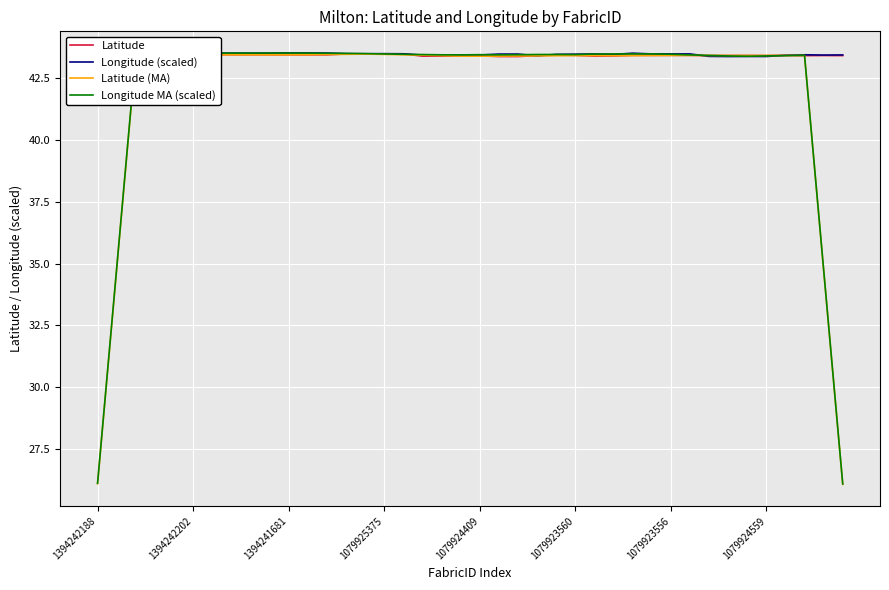

What is the label of the 13th point from the left?

12